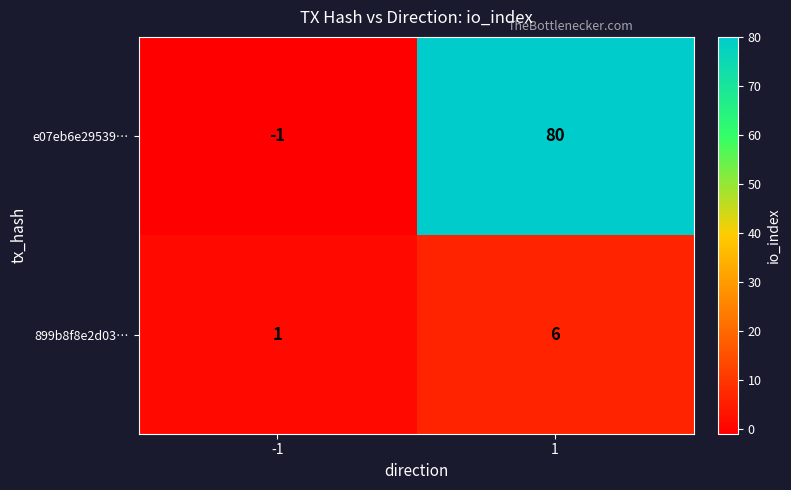

What is the maximum value shown in the chart?

80